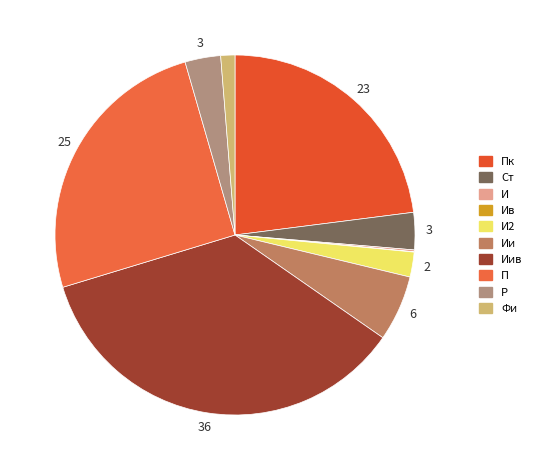

Which category has the smallest portion of the pie?

Ив